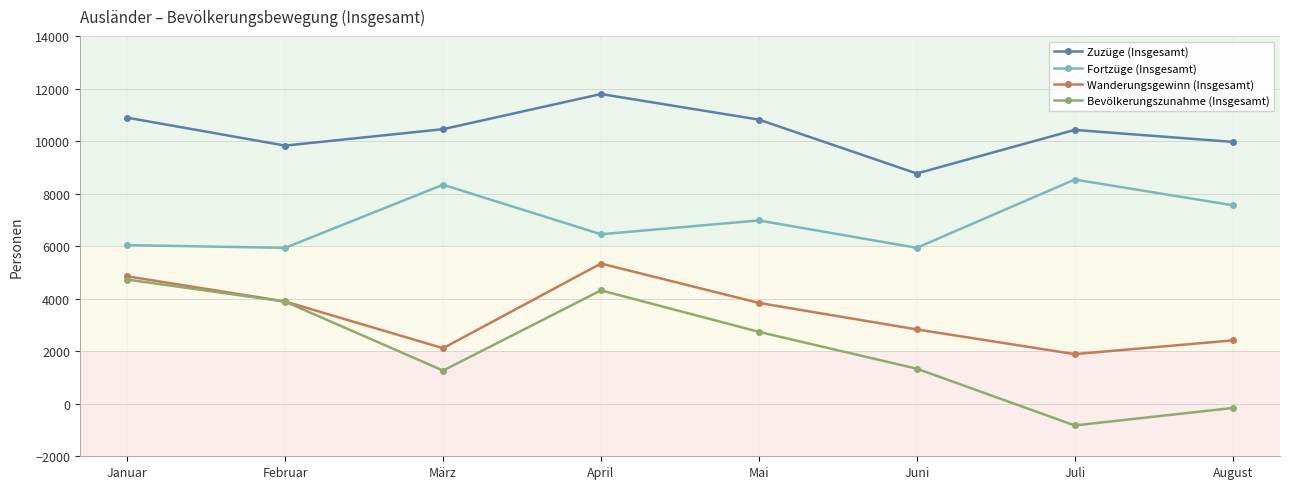

What is the lowest value of the Zuzüge (Insgesamt) series?

8768